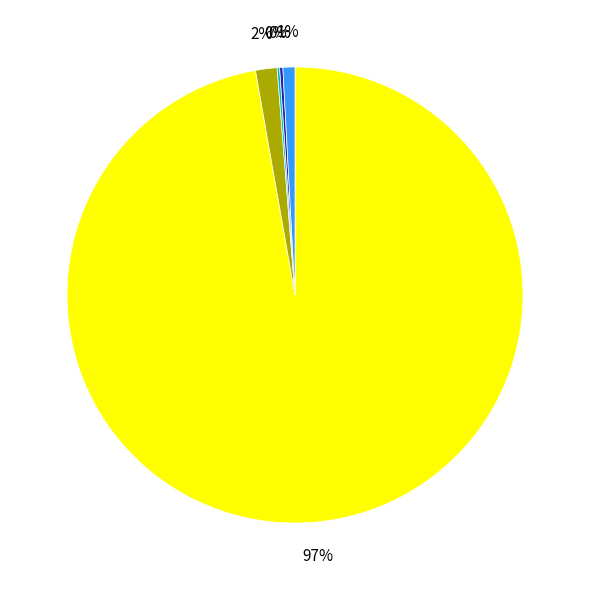

To the nearest percent, what is the average slice percentage?

20%